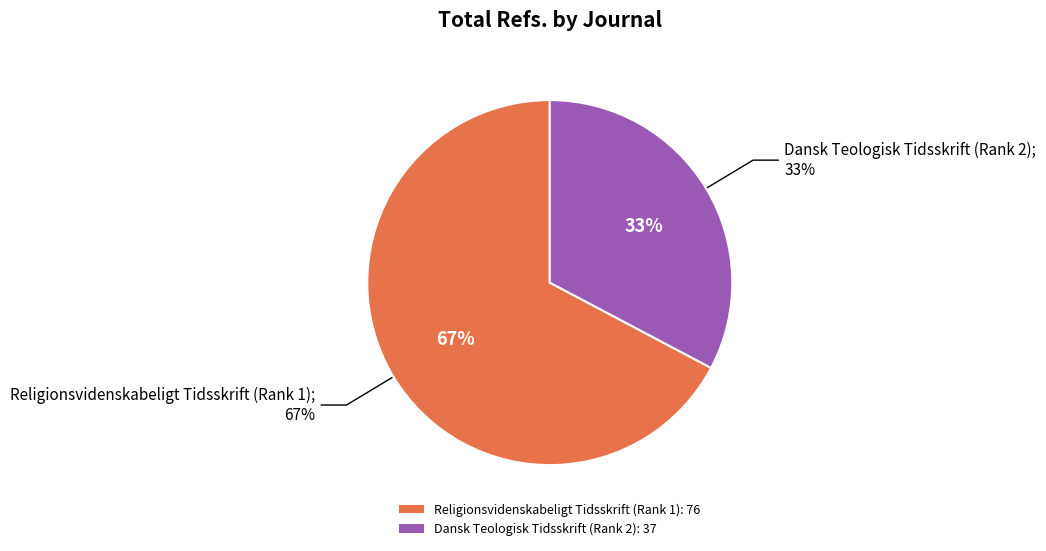

To the nearest percent, what portion does Religionsvidenskabeligt Tidsskrift (Rank 1) represent?

67%